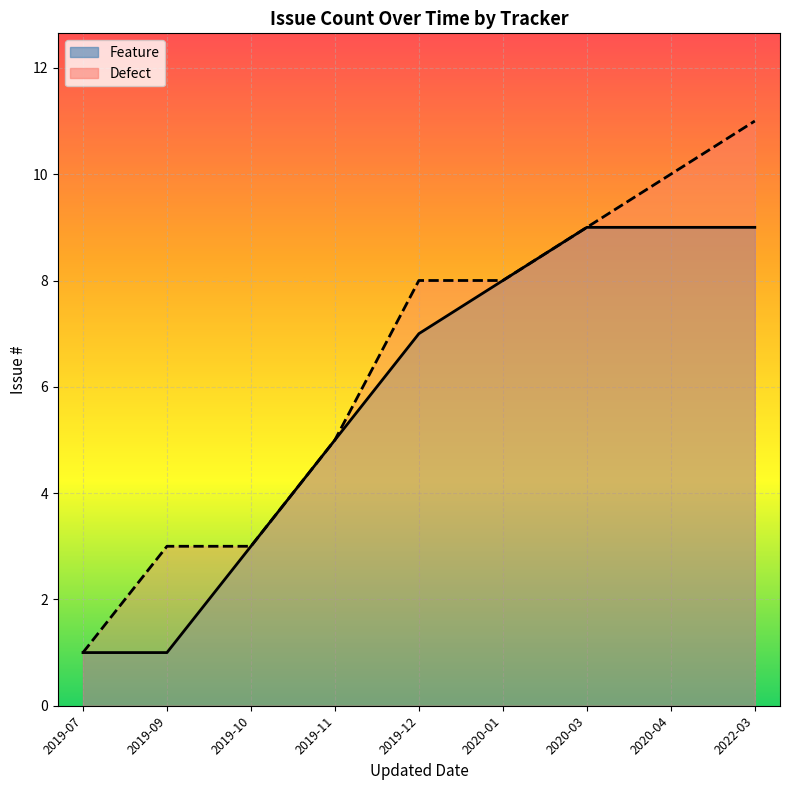

True or false: Feature and Defect intersect in this chart.

False